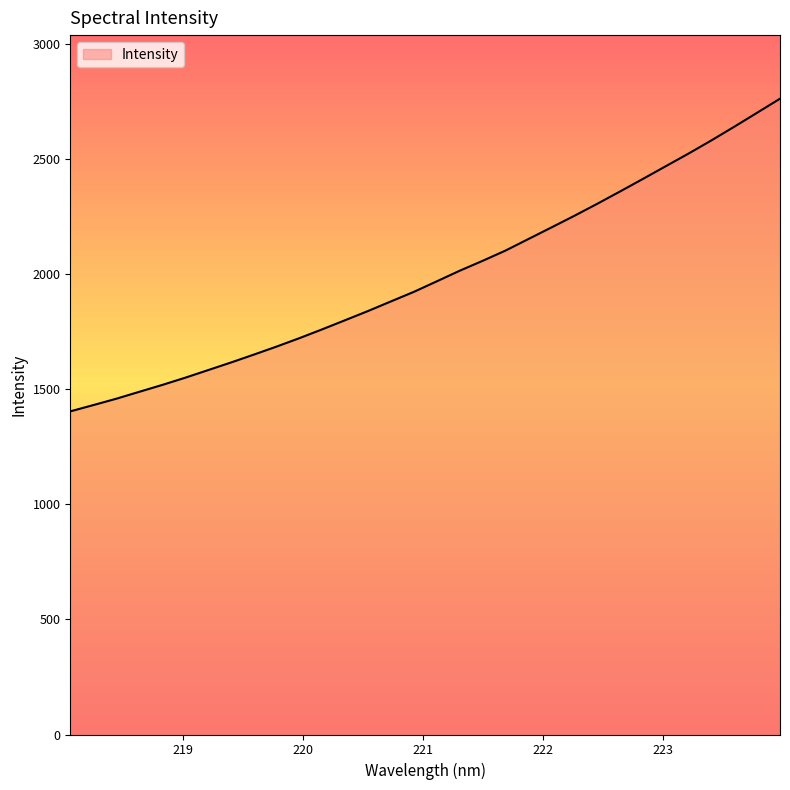

What is the difference between the maximum and minimum values?

1358.7